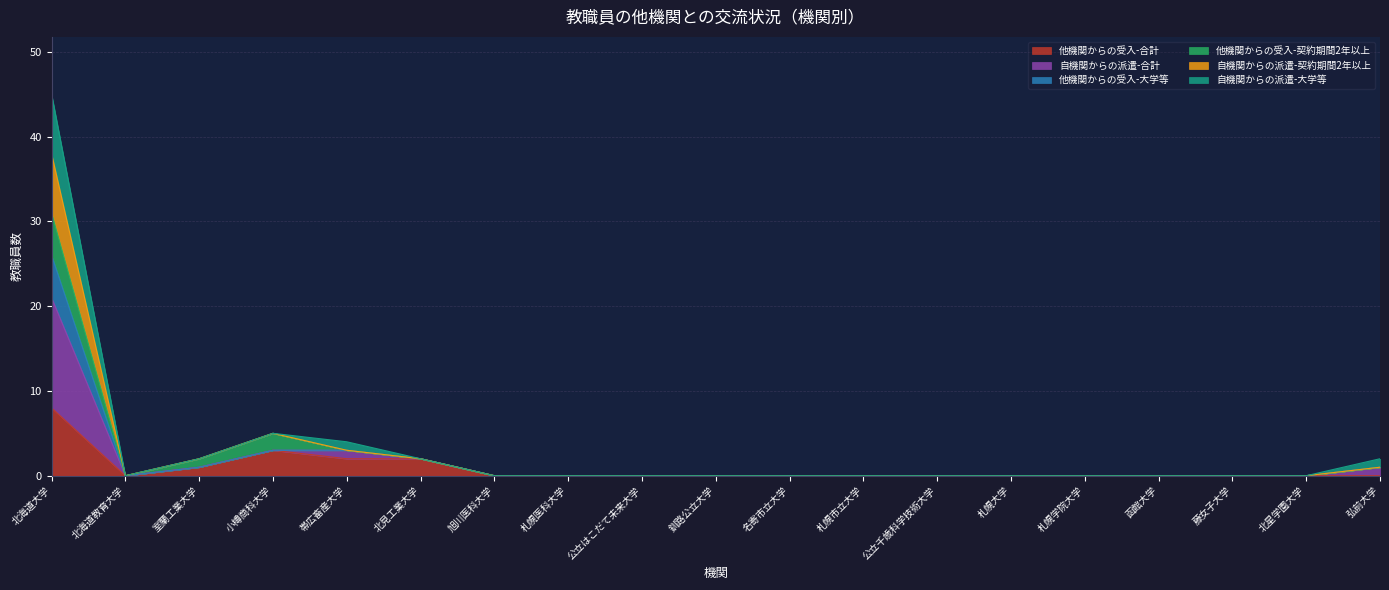

How many values in the 他機関からの受入-大学等 series exceed 0?

6